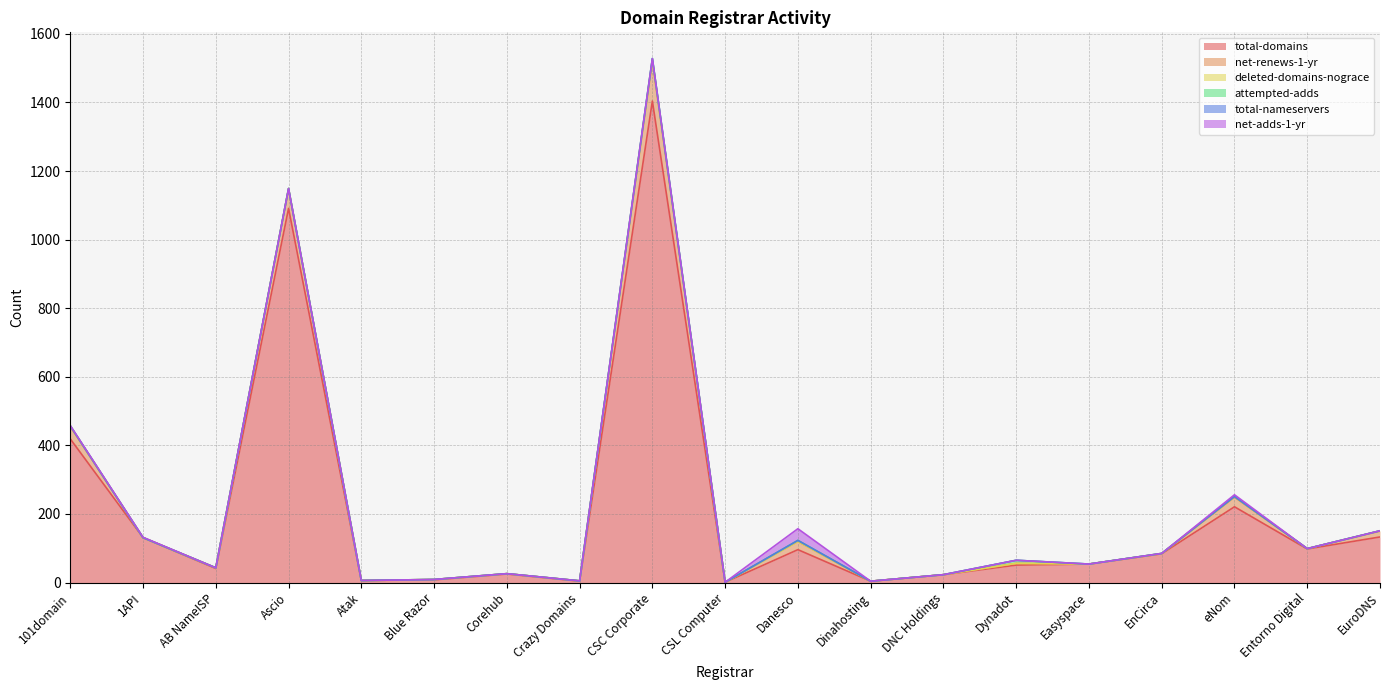

Between Atak and Danesco, which series saw the biggest shift?

total-domains